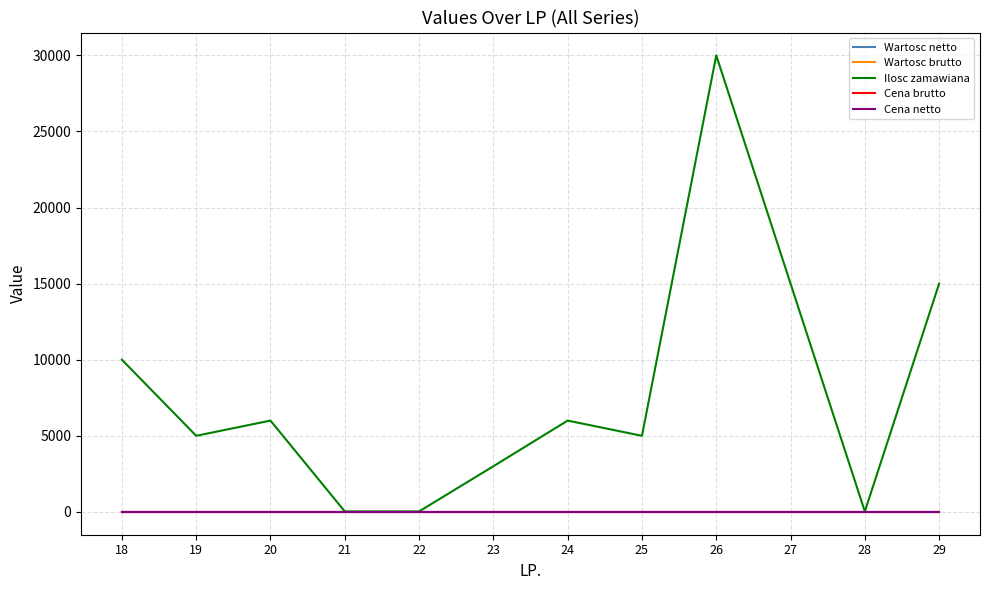

Reading right to left, list all the values displayed in this chart.

Wartosc netto: 0	0	0	0	0	0	0	0	0	0	0	0
Wartosc brutto: 0	0	0	0	0	0	0	0	0	0	0	0
Ilosc zamawiana: 15000	30	15000	30000	5000	6000	3000	30	30	6000	5000	10000
Cena brutto: 0	0	0	0	0	0	0	0	0	0	0	0
Cena netto: 0	0	0	0	0	0	0	0	0	0	0	0